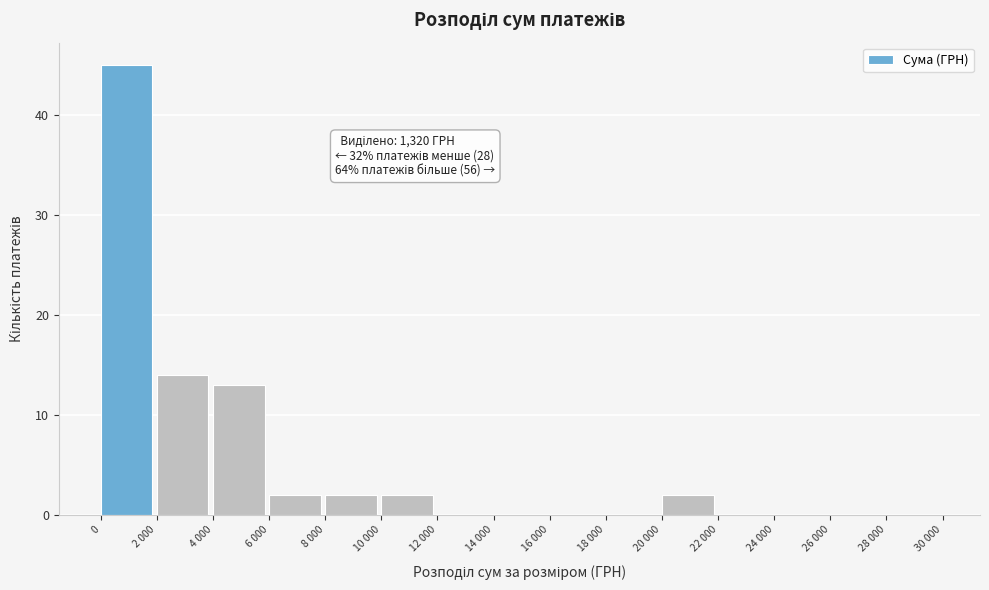

Reading right to left, what are all the values shown in this chart?

28 000=0	26 000=0	24 000=0	22 000=0	20 000=2	18 000=0	16 000=0	14 000=0	12 000=0	10 000=2	8 000=2	6 000=2	4 000=13	2 000=14	0=45